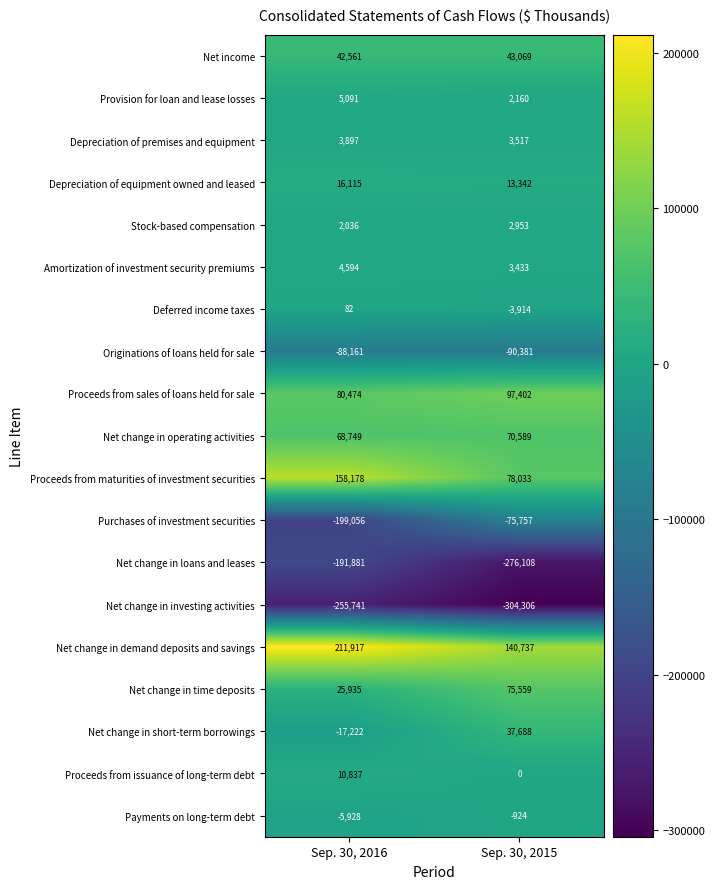

Which series has the largest range (max minus min)?

Purchases of investment securities